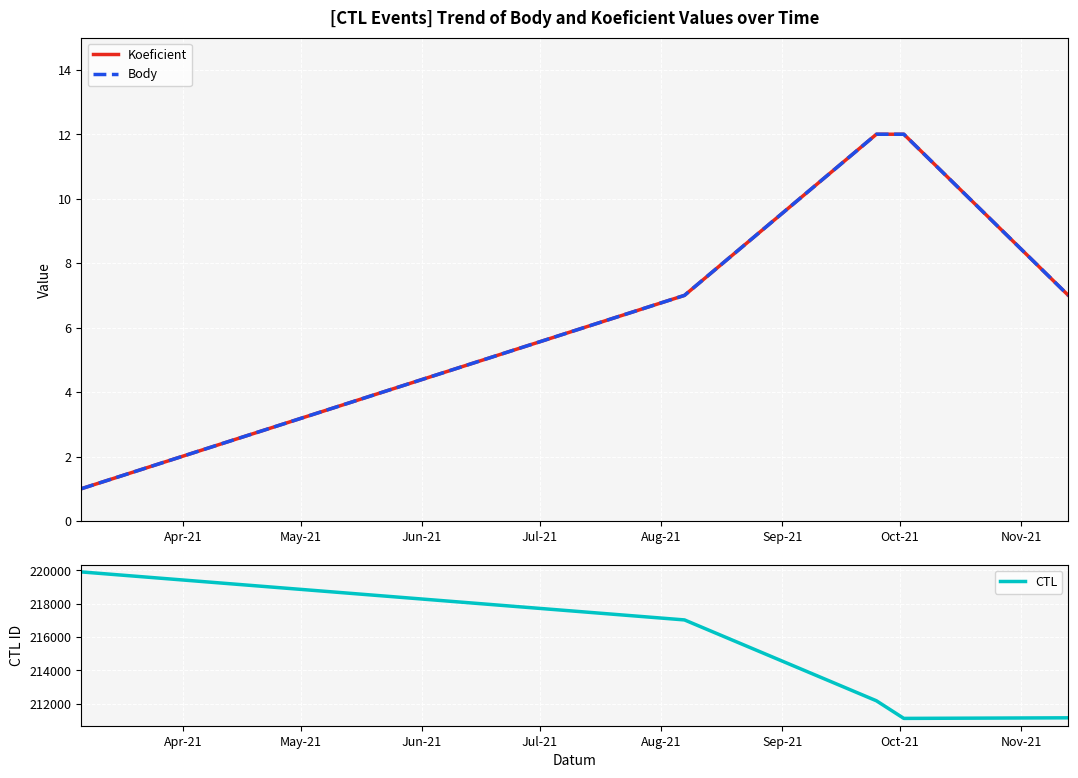

What is the difference between the maximum and minimum values in the CTL series?

8796